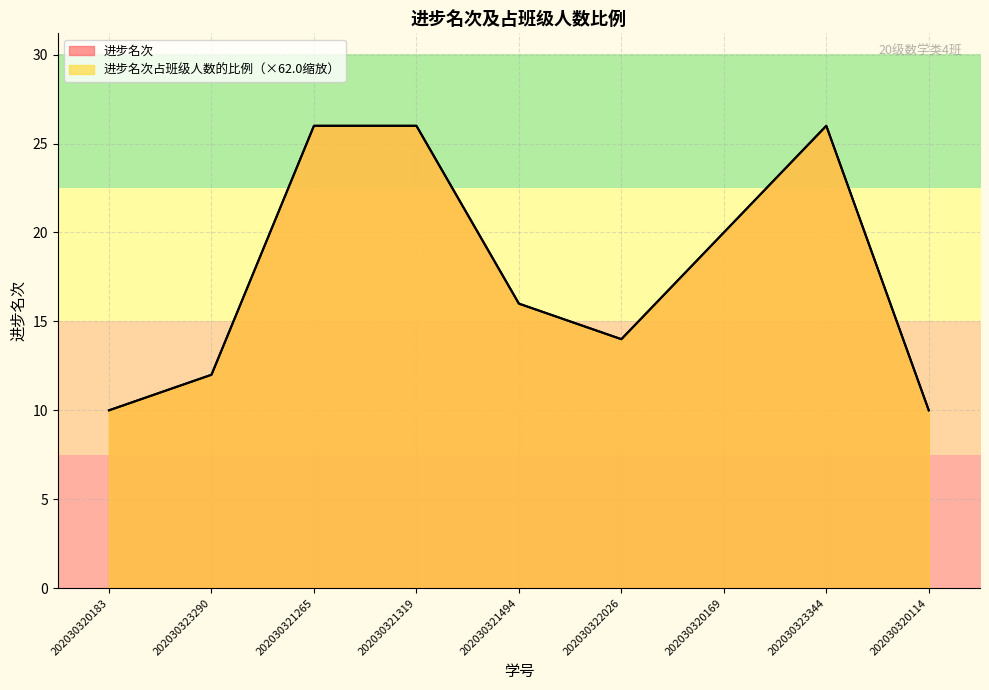

Rank the series at 202030320114 from lowest to highest value.

进步名次, 进步名次占班级人数的比例